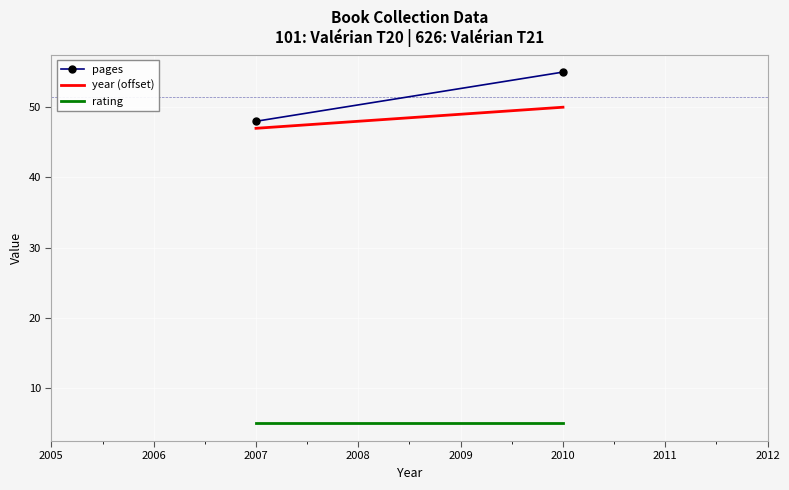

The value of pages at 2007 is 23. True or false?

False